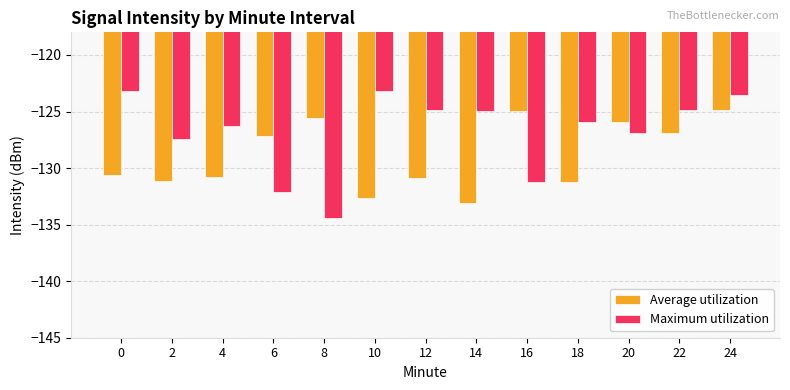

What is the value of the Average utilization bar at the 9th from the left?

-124.9